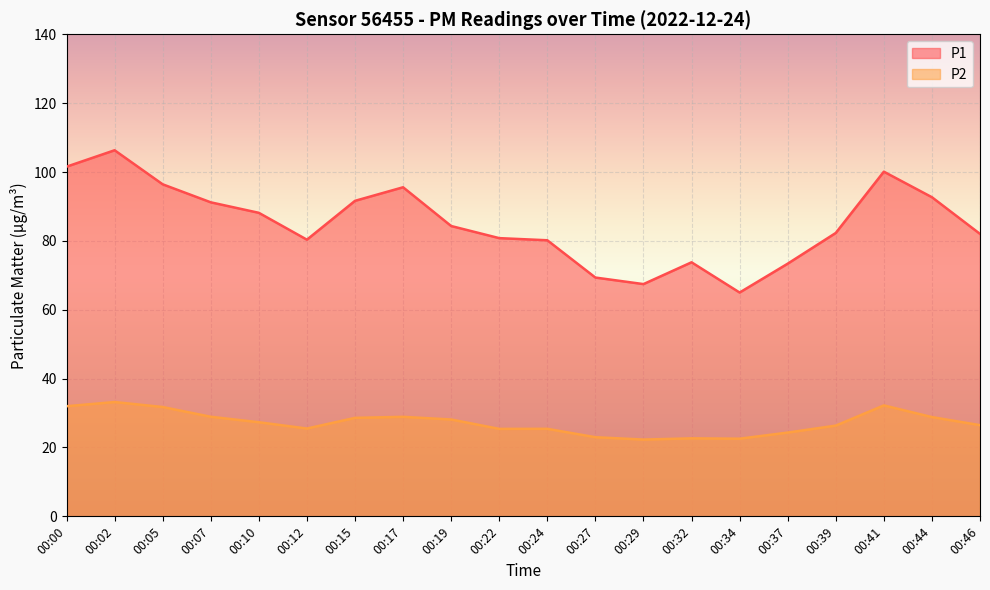

Rank the series by their average value, from highest to lowest.

P1, P2